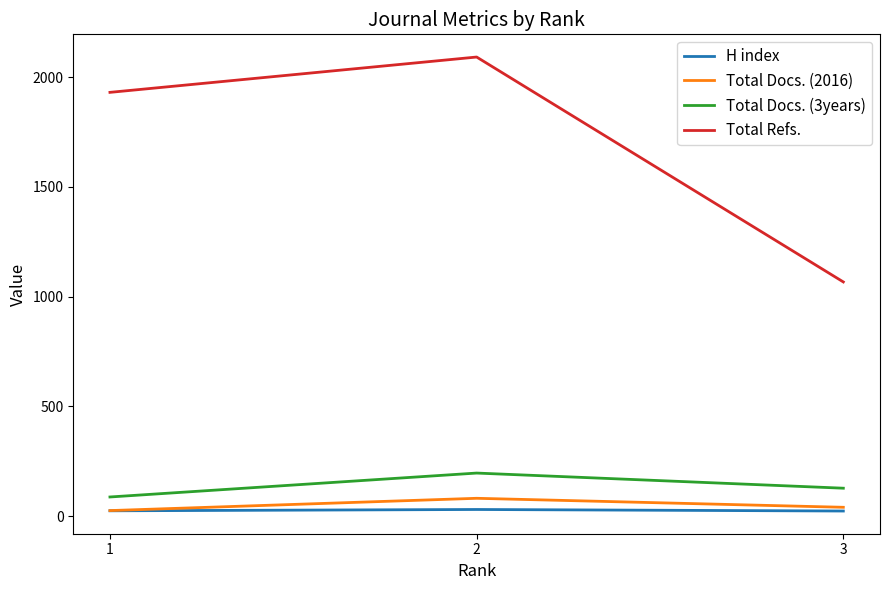

What is the sum of all Total Refs. values?

5090